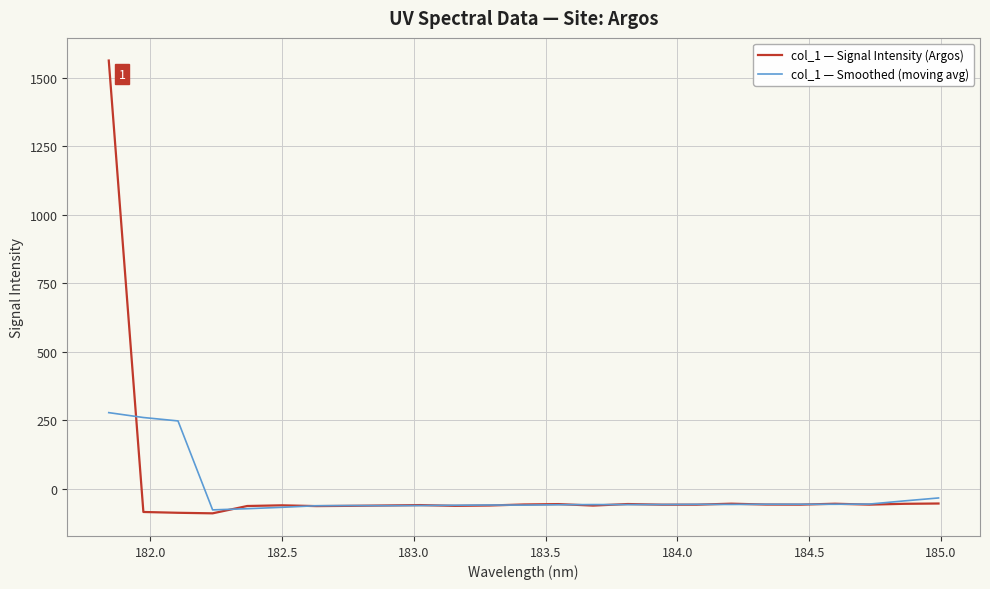

Which series has the widest spread of values?

col_1 — Signal Intensity (Argos)